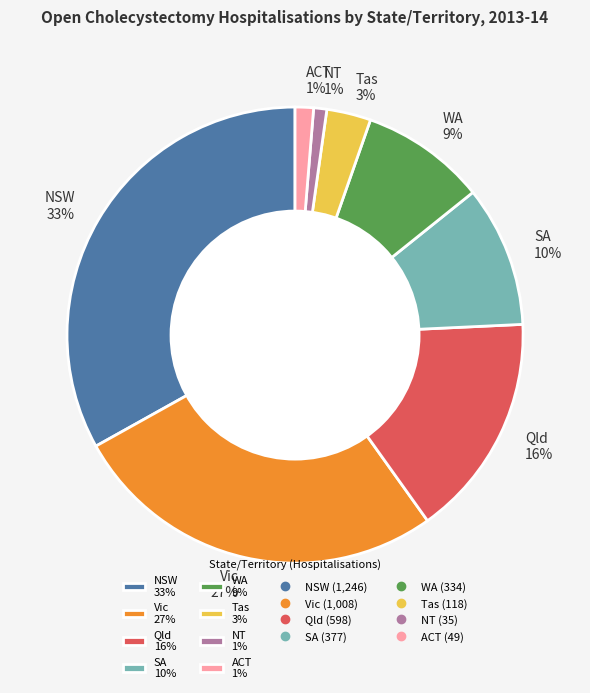

The NSW slice represents 19% of the pie. True or false?

False